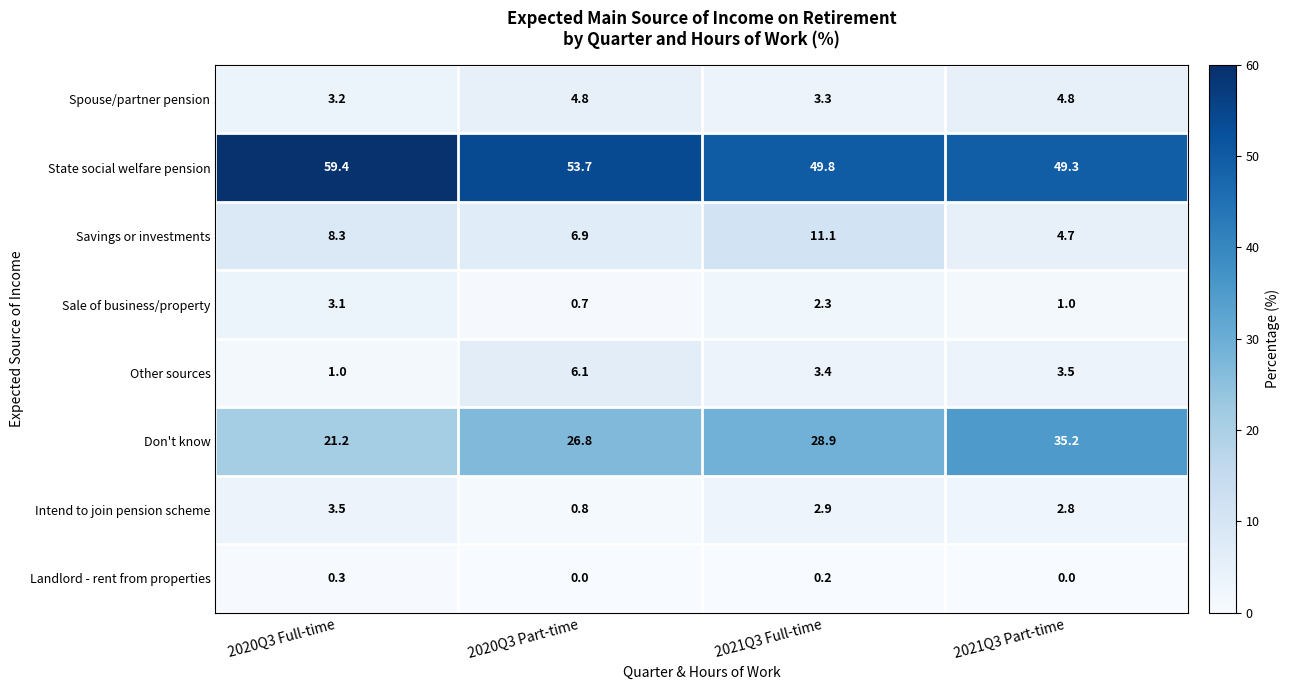

What value does the Other sources series have at 2021Q3 Part-time?

3.5